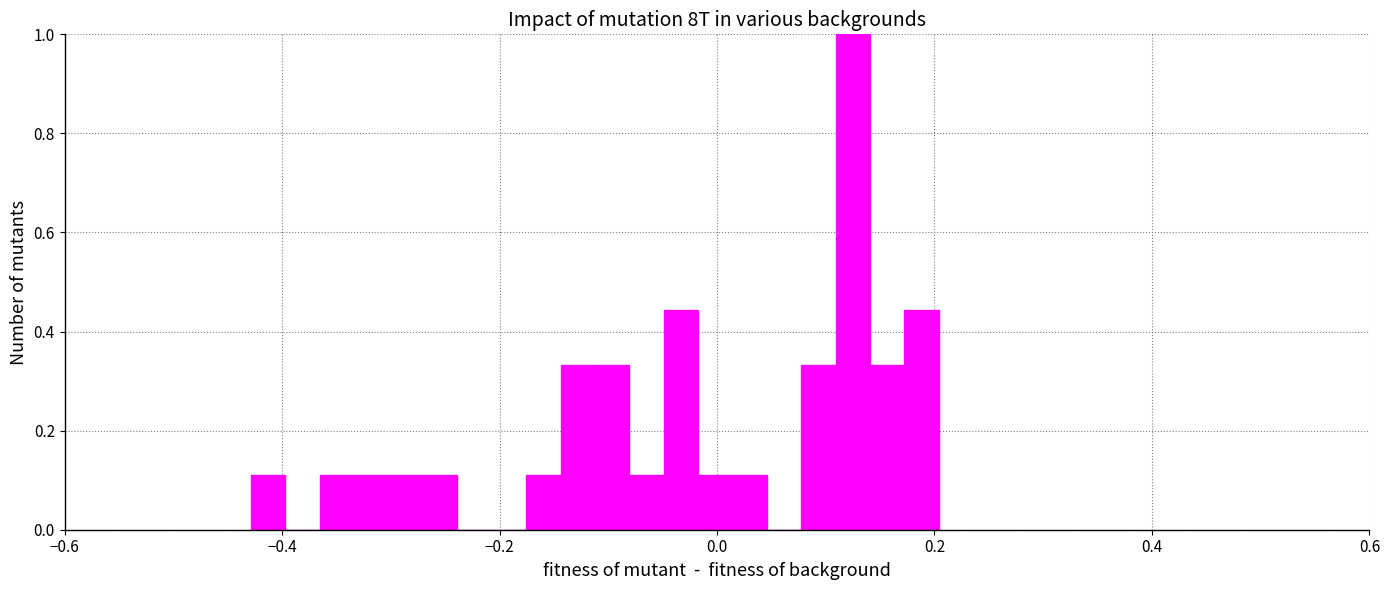

Read against the x-axis, roughly where is the centre of the tallest bar?

0.12